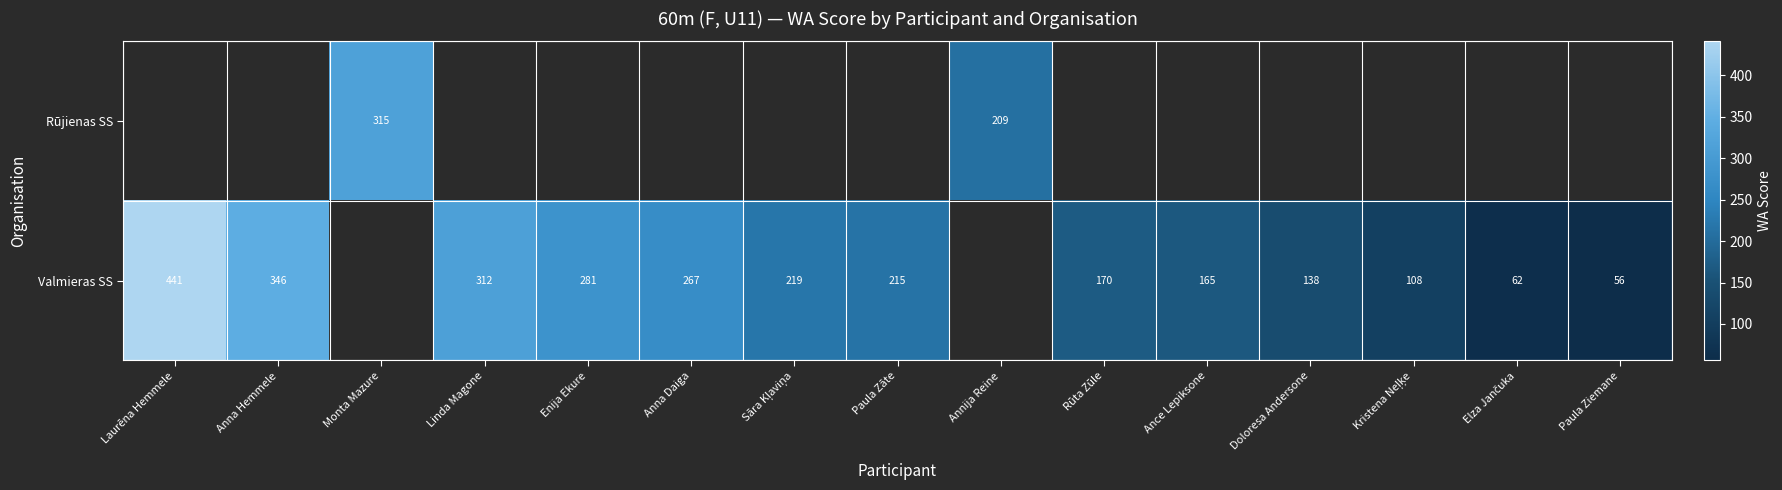

What is the difference between the Valmieras SS values at Doloresa Andersone and Paula Ziemane?

82